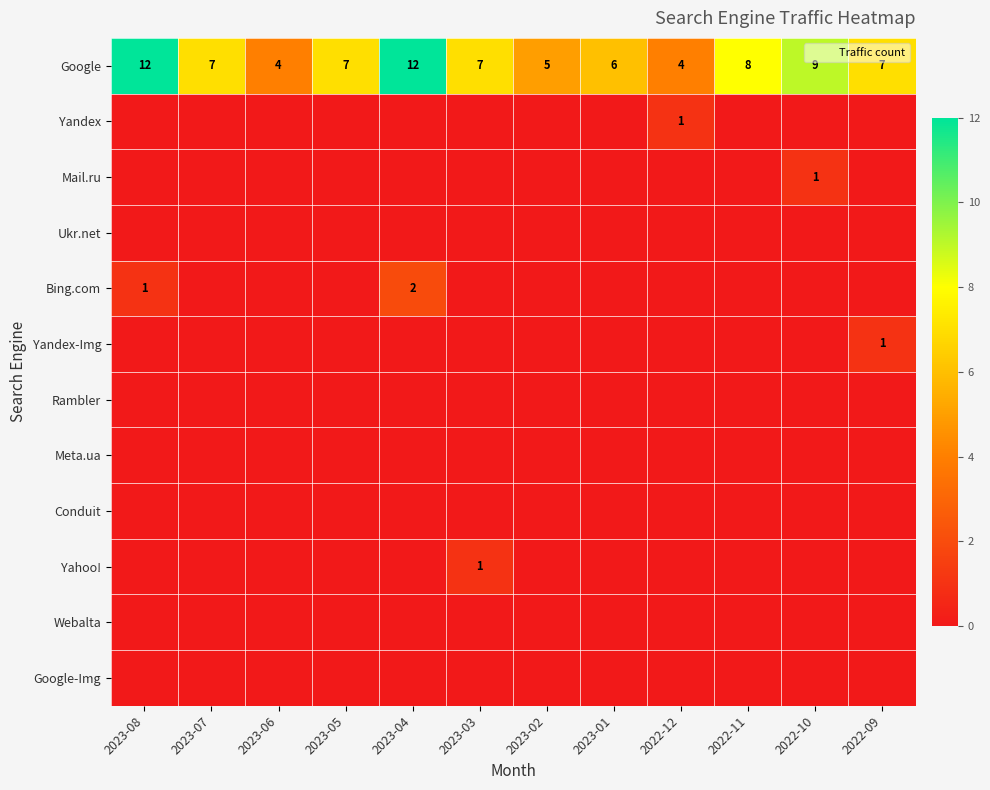

What is the sum of all Google values?

88